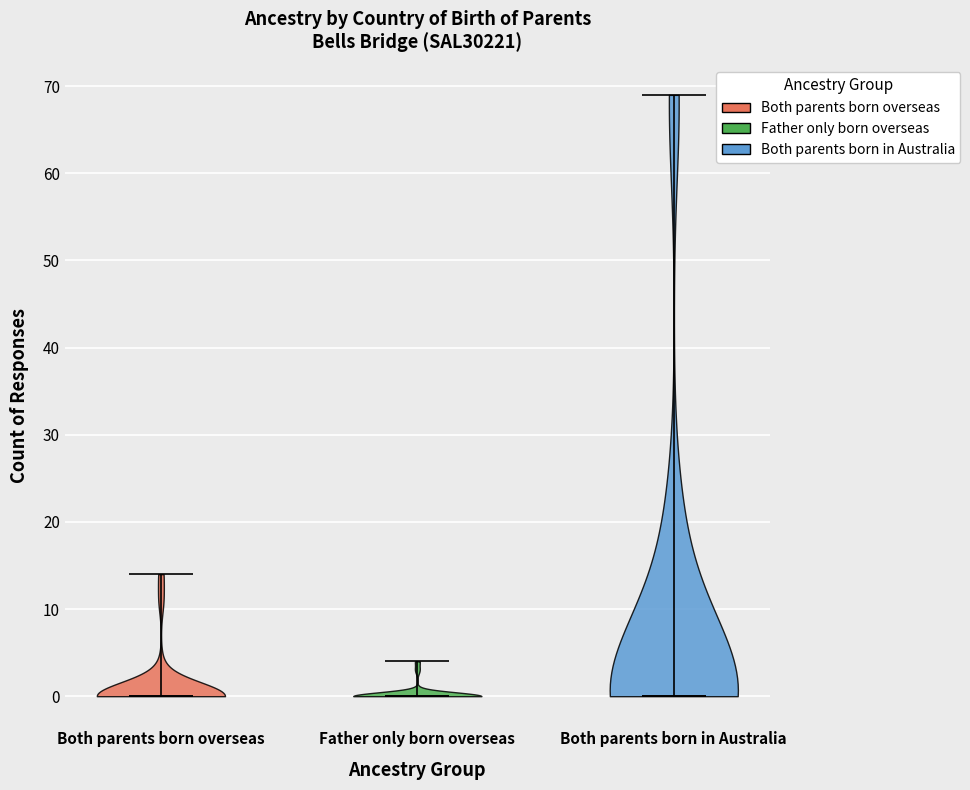

Where does the median line of the violin for Both parents born overseas sit on the y-axis? The values are not printed on the chart, so give them approximately, as read against the axis.

0